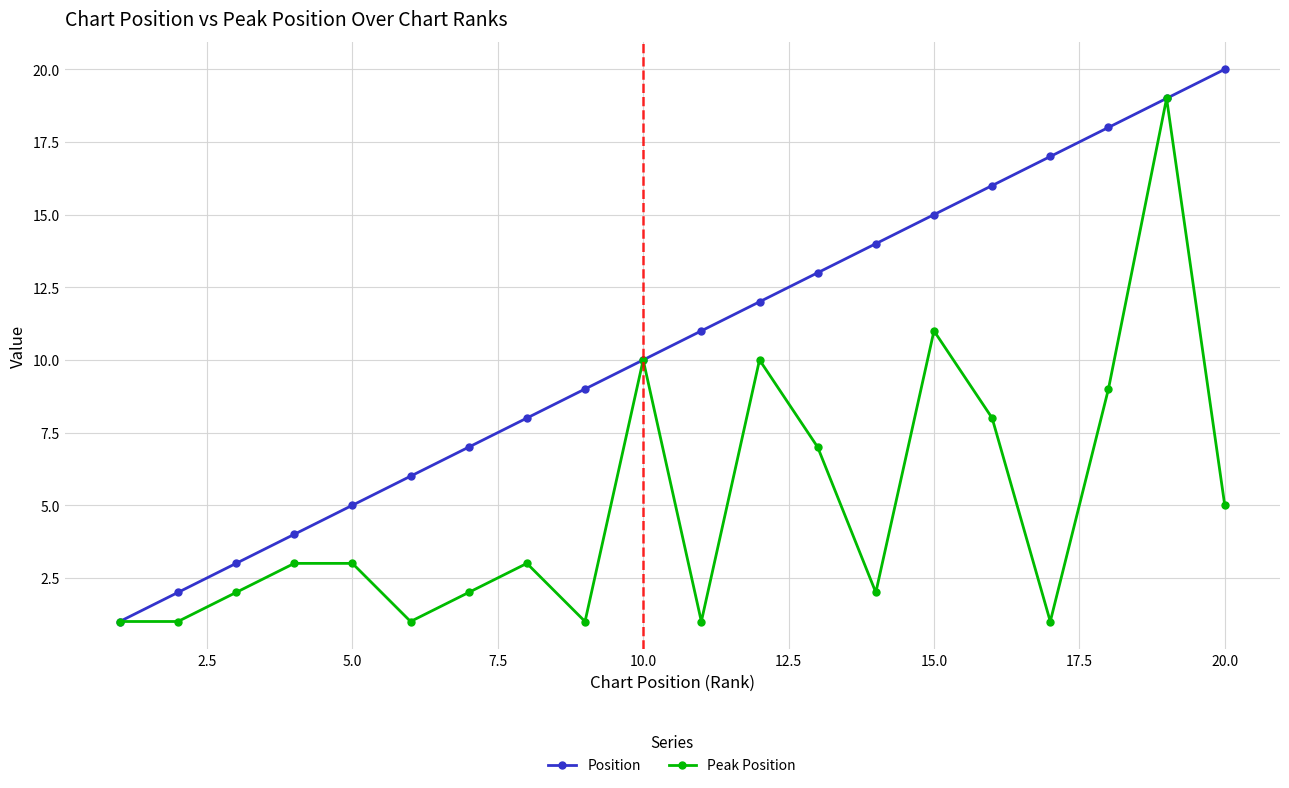

True or false: Peak Position has more than 0 points higher than both neighbors.

True